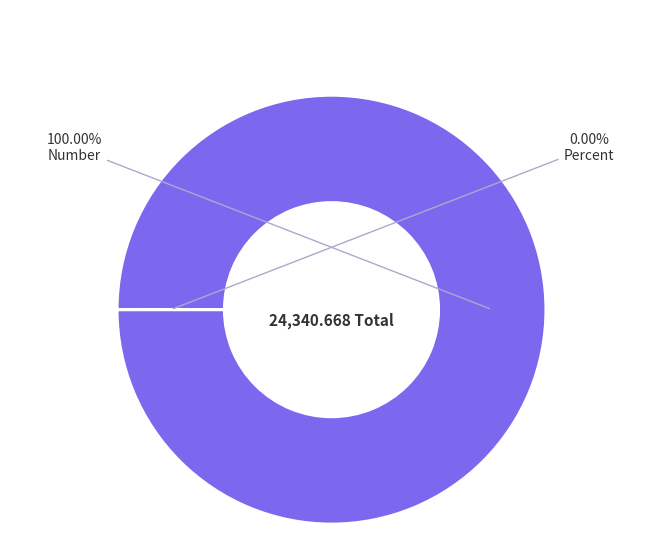

Is Percent the majority of the pie?

No